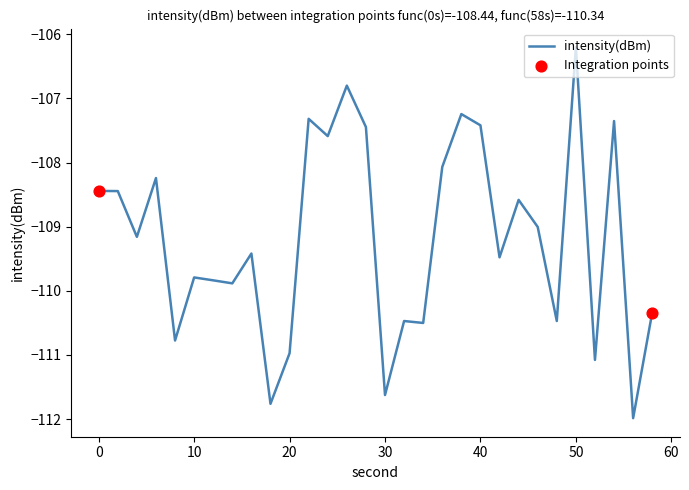

What is the maximum value shown in the chart?

-106.2